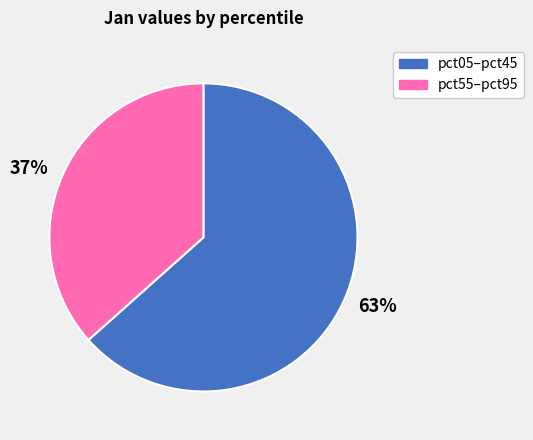

Do 37% and 63% together represent more than half of the pie?

Yes